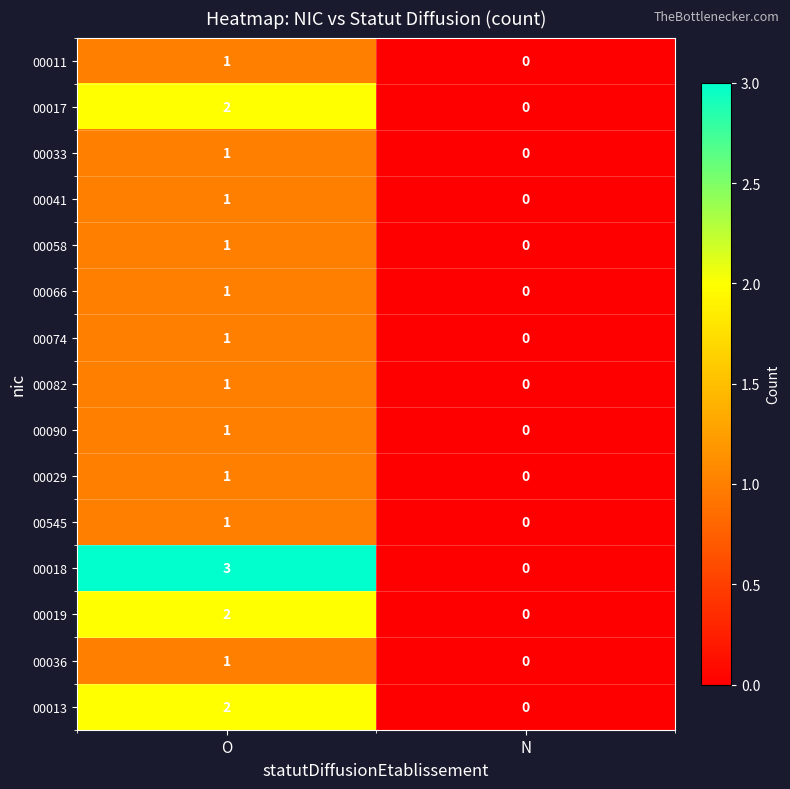

Rank the categories by 00029 value from highest to lowest.

O, N